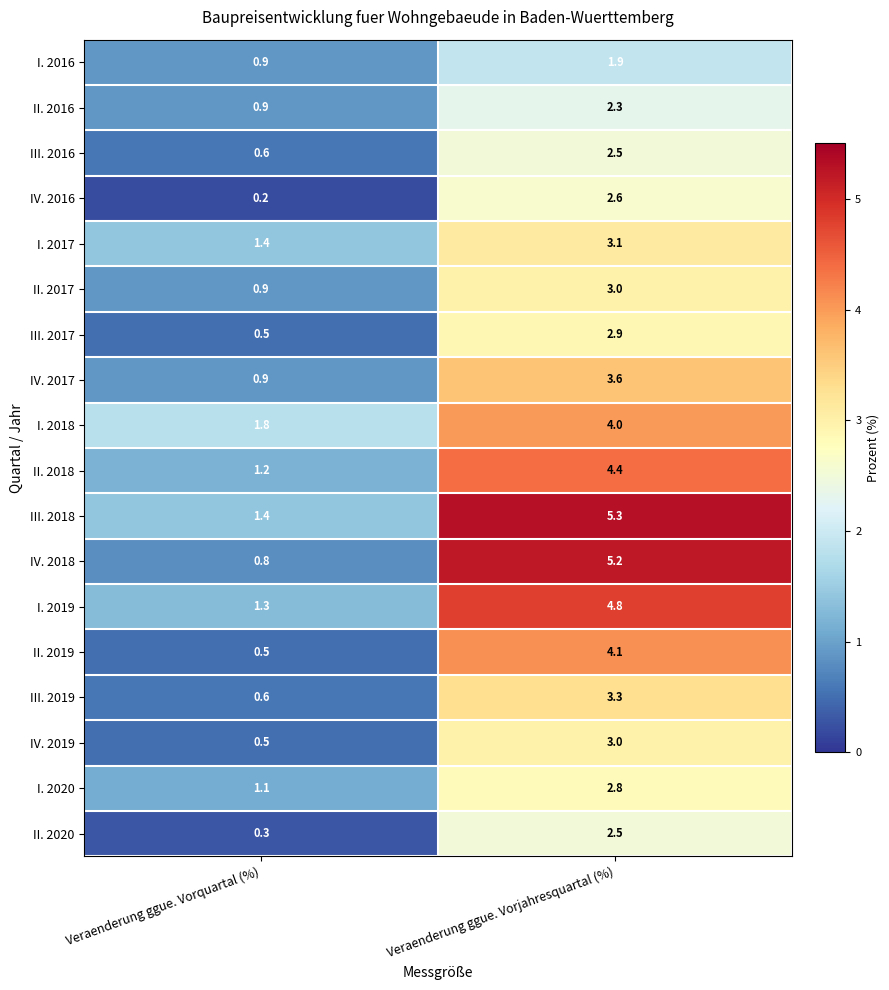

What is the difference between the II. 2019 values at Veraenderung ggue. Vorjahresquartal (%) and Veraenderung ggue. Vorquartal (%)?

3.6